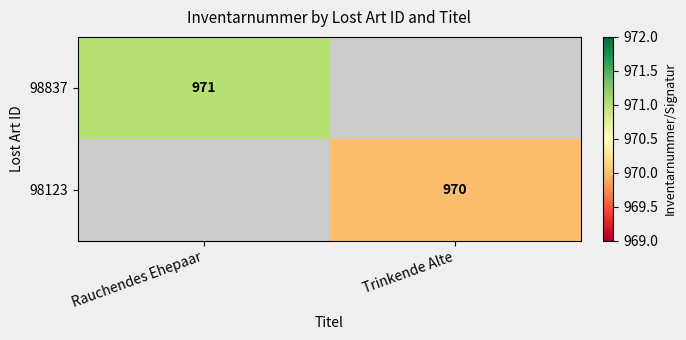

Which category has the highest value across all series?

Rauchendes Ehepaar